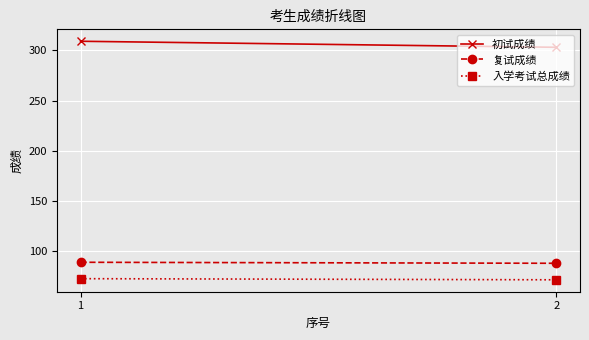

What is the spread (max minus min) of values at 2?

231.4